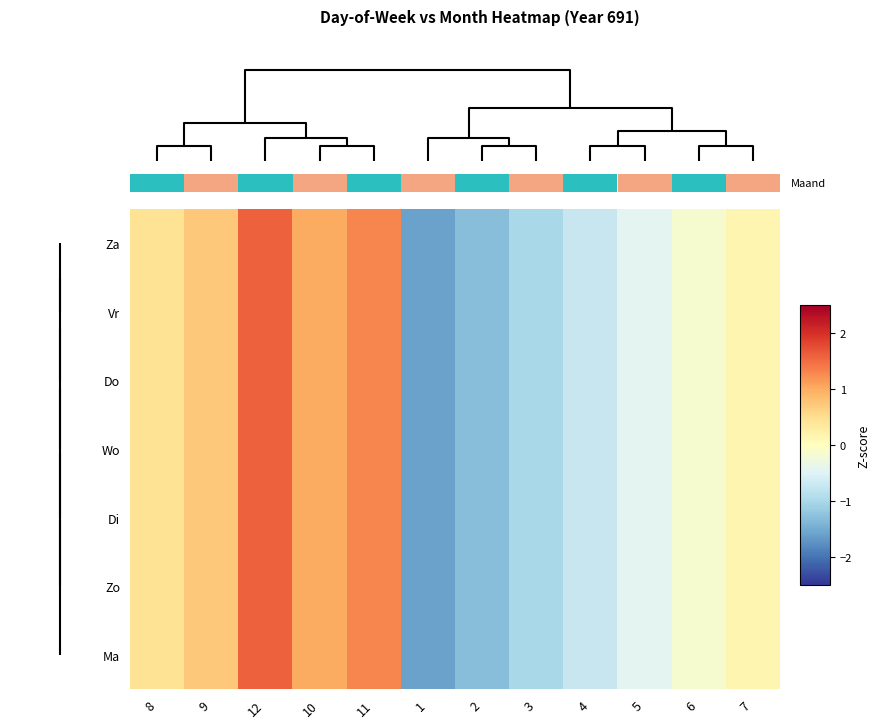

Rank the series at 11 from lowest to highest value.

Za, Vr, Do, Wo, Di, Zo, Ma